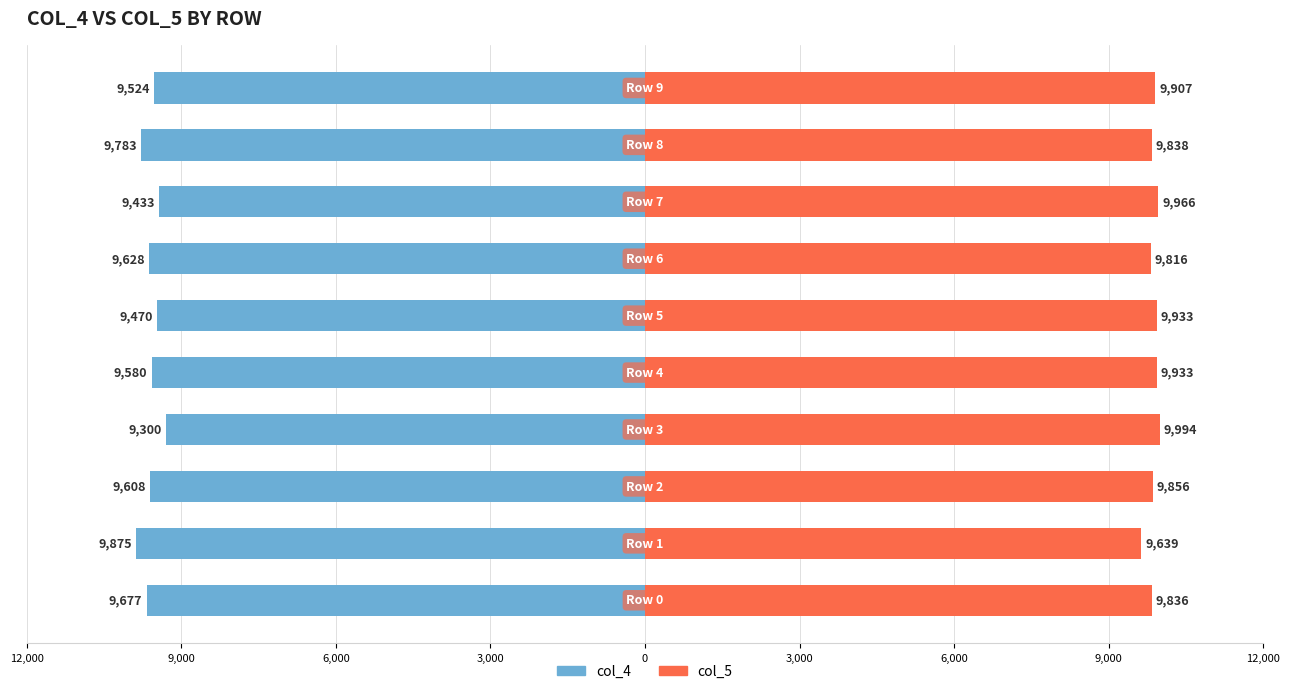

Rank the series by their maximum value, from highest to lowest.

col_5, col_4